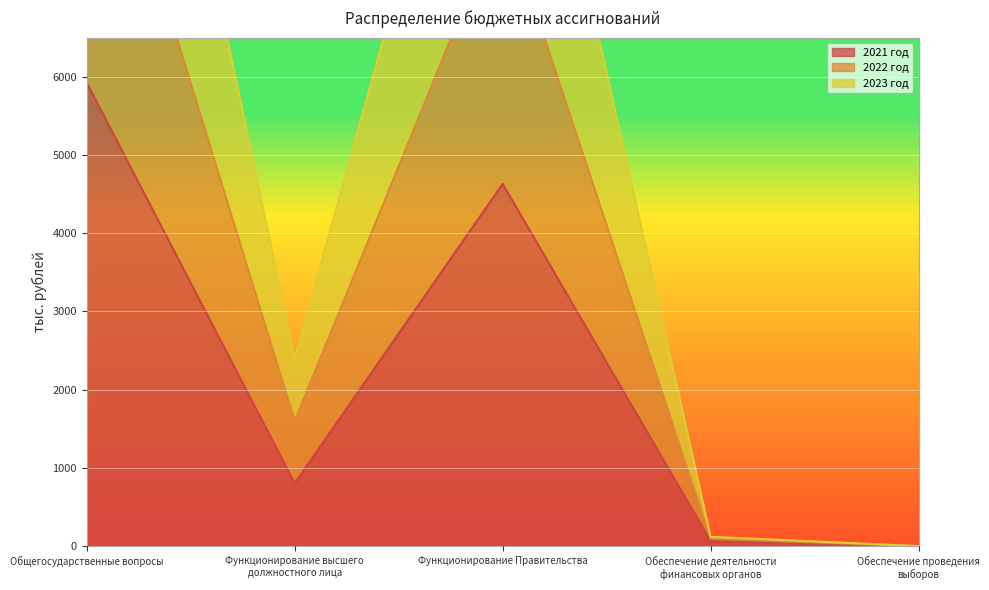

Reading left to right, what are all the values shown in this chart?

2021 год: 5921.9	803.2	4629.4	66.1	0.0
2022 год: 15051.5	2394.0	11986.0	118.3	0.0
2023 год: 10236.7	1598.6	8107.7	92.2	0.0